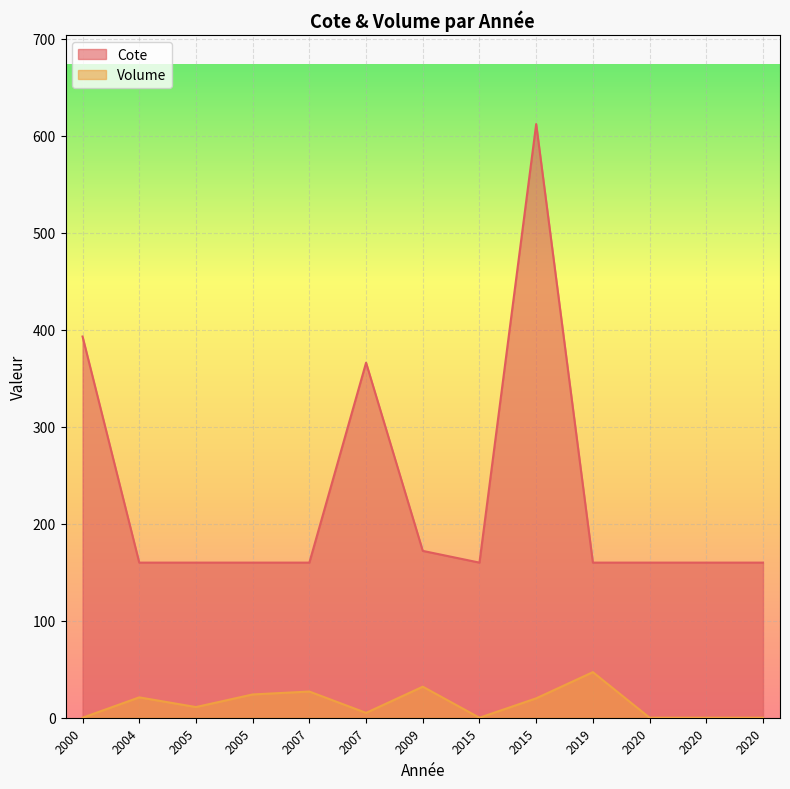

How many lines are shown in the chart?

2